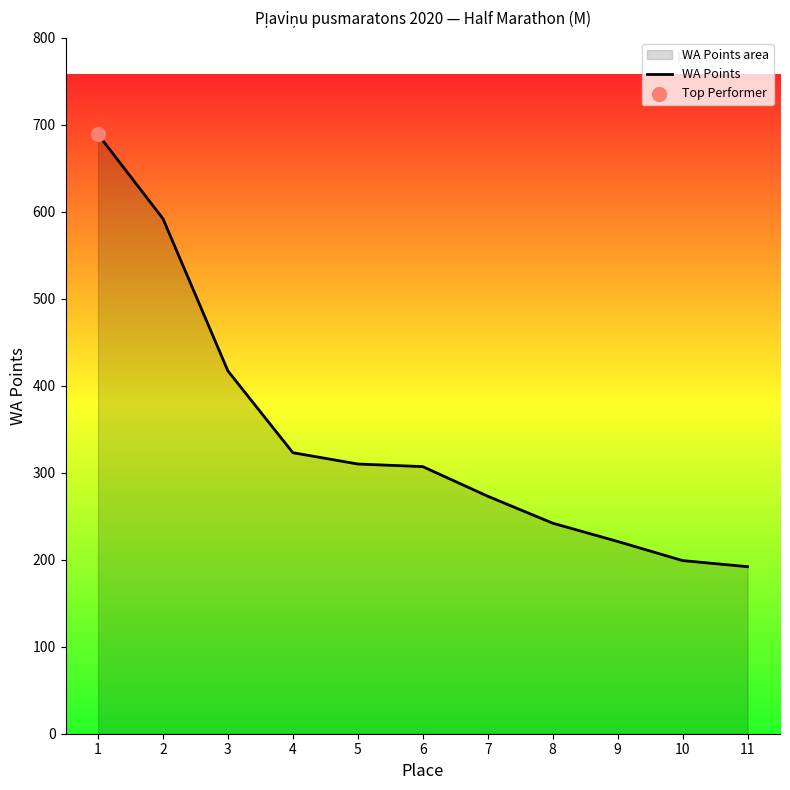

Approximately how many times larger is the value at 1 compared to 2?

1.2